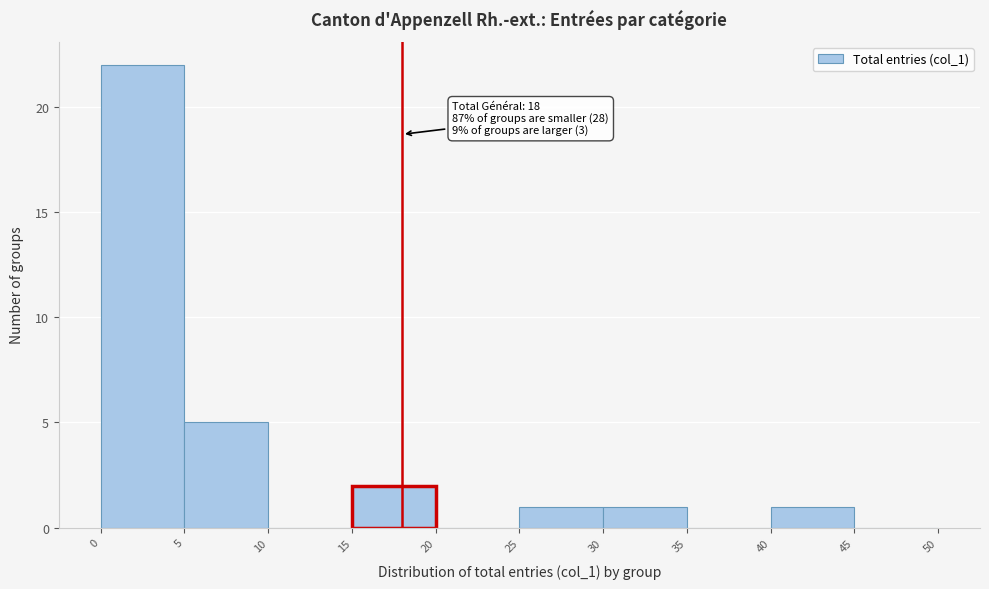

Which range on the x-axis has the tallest bar?

0 to 5